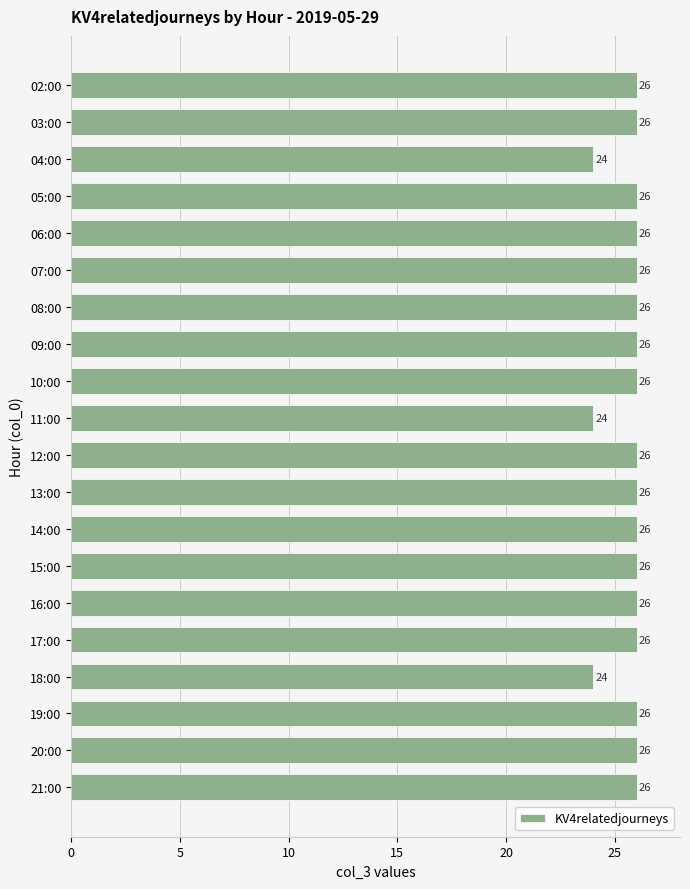

Count the values in the range 26 to 27.

17